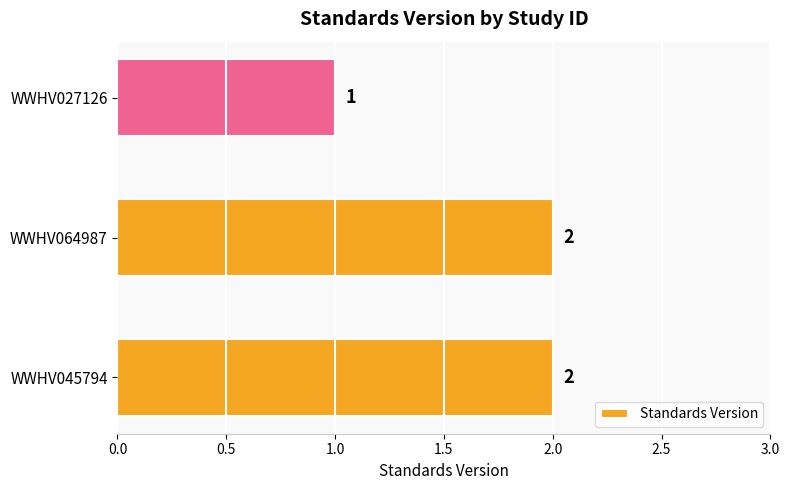

What is the sum of all values?

5